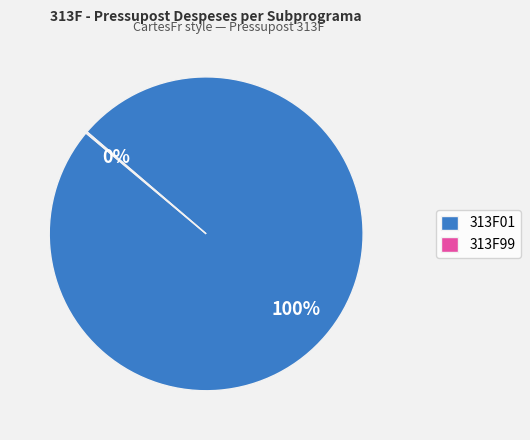

To the nearest percent, what portion does 313F01 represent?

100%